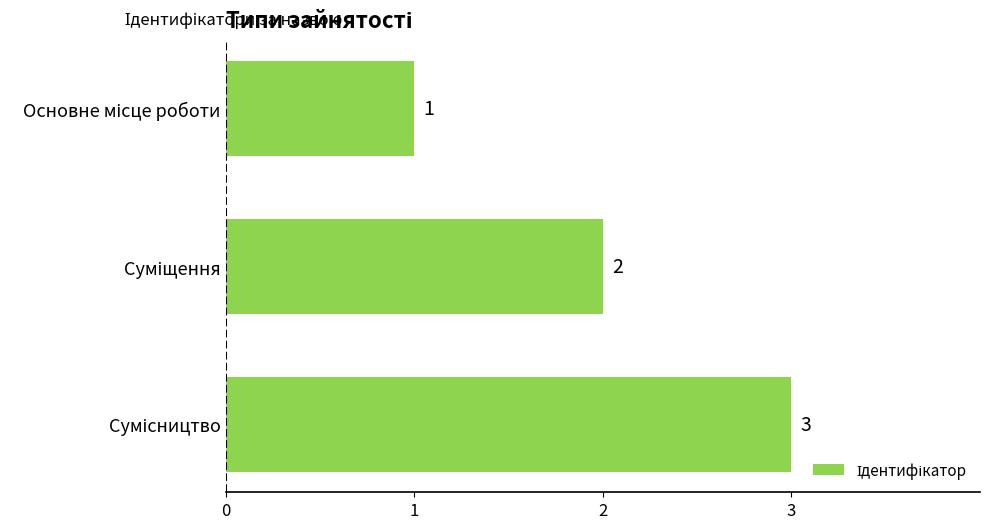

What is the value of the 3rd bar from the top?

3